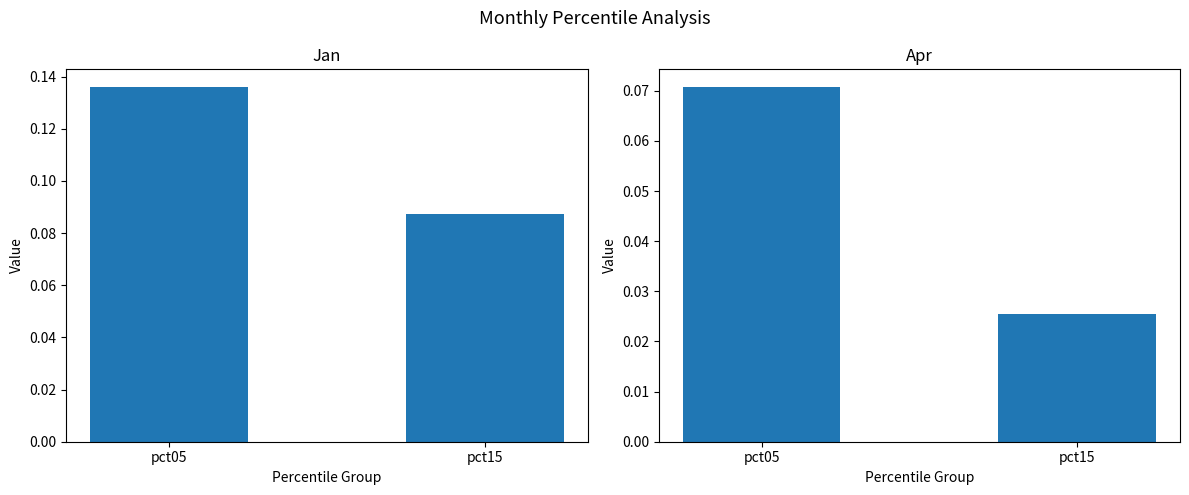

Between pct05 and pct15, which series saw the biggest shift?

Jan/Mar